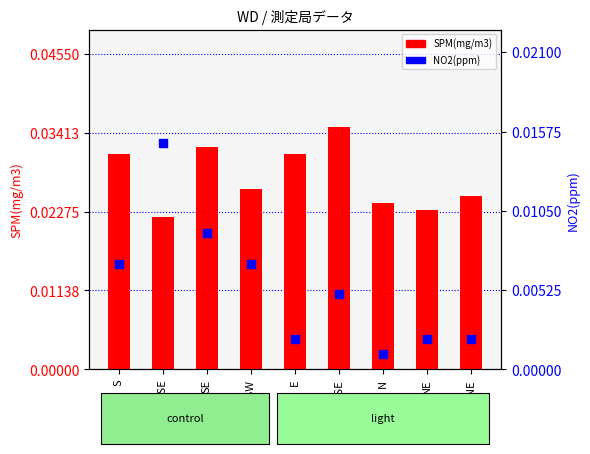

What are all the series names shown in the legend?

SPM(mg/m3), NO2(ppm)